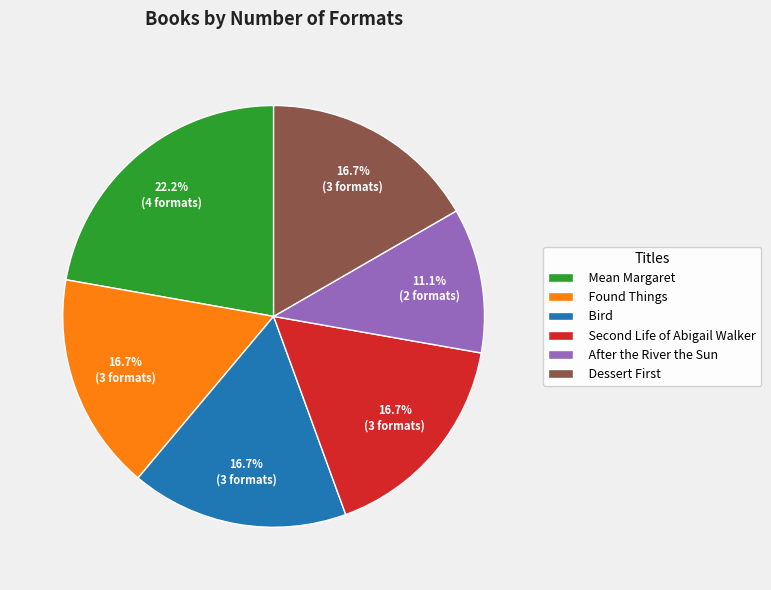

What is the largest slice in the pie chart?

Mean Margaret